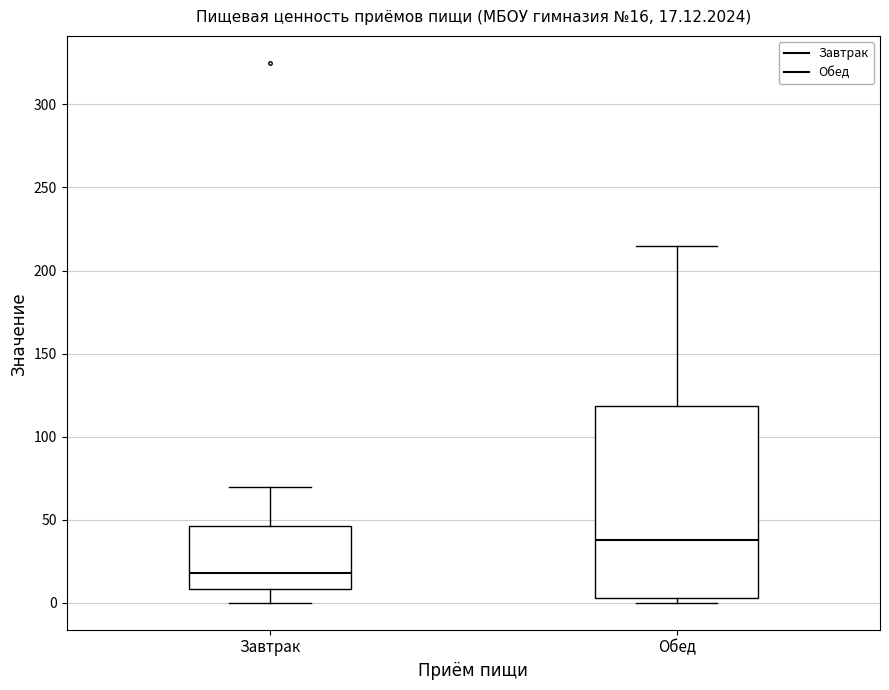

Comparing the boxes themselves (not the whiskers), which one is the tallest?

Обед